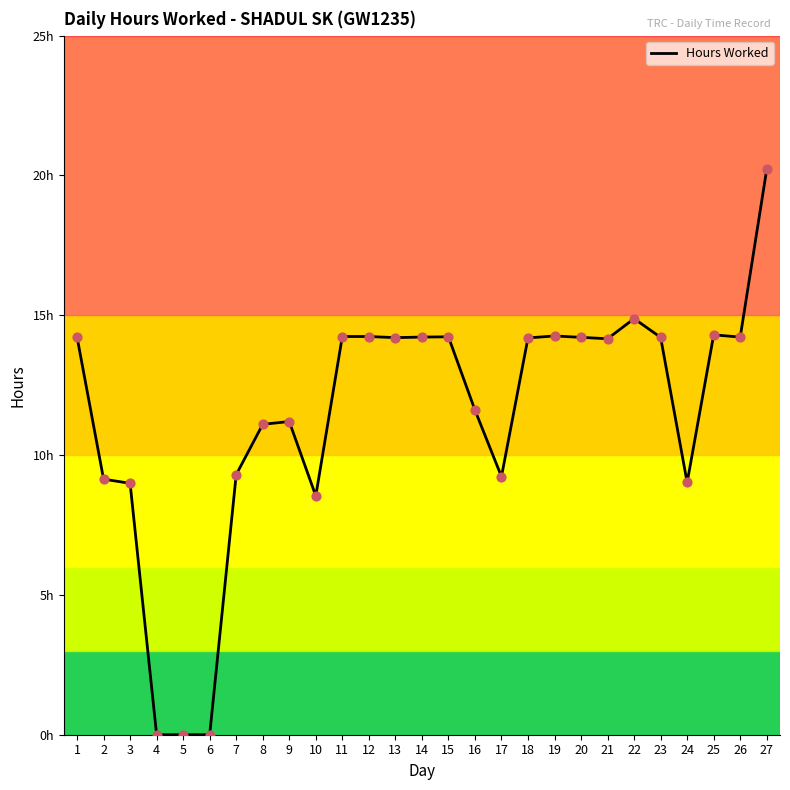

Which has a higher value, 6 or 3?

3